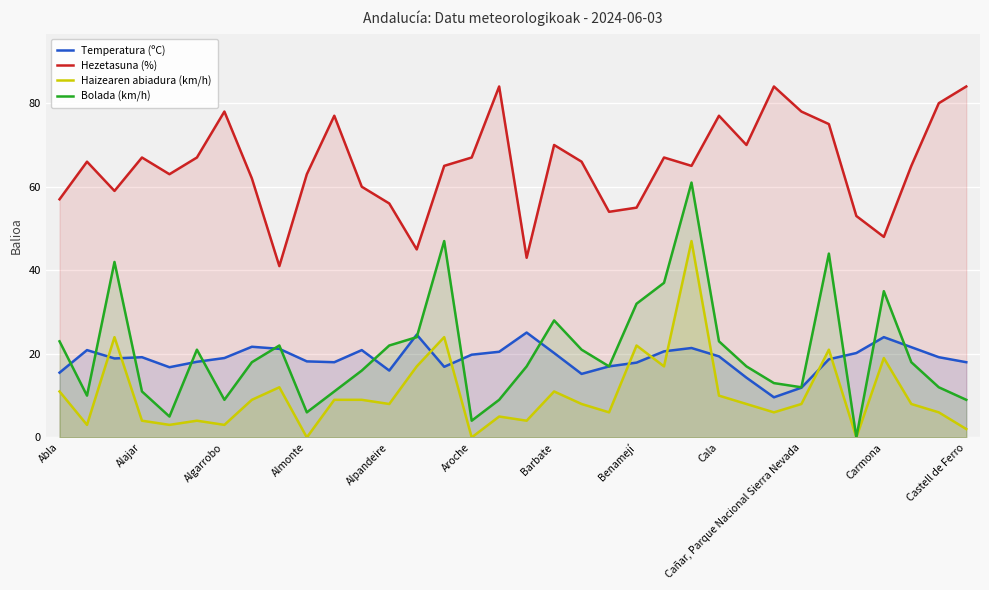

How many interior local peaks does the Haizearen abiadura (km/h) series have?

10